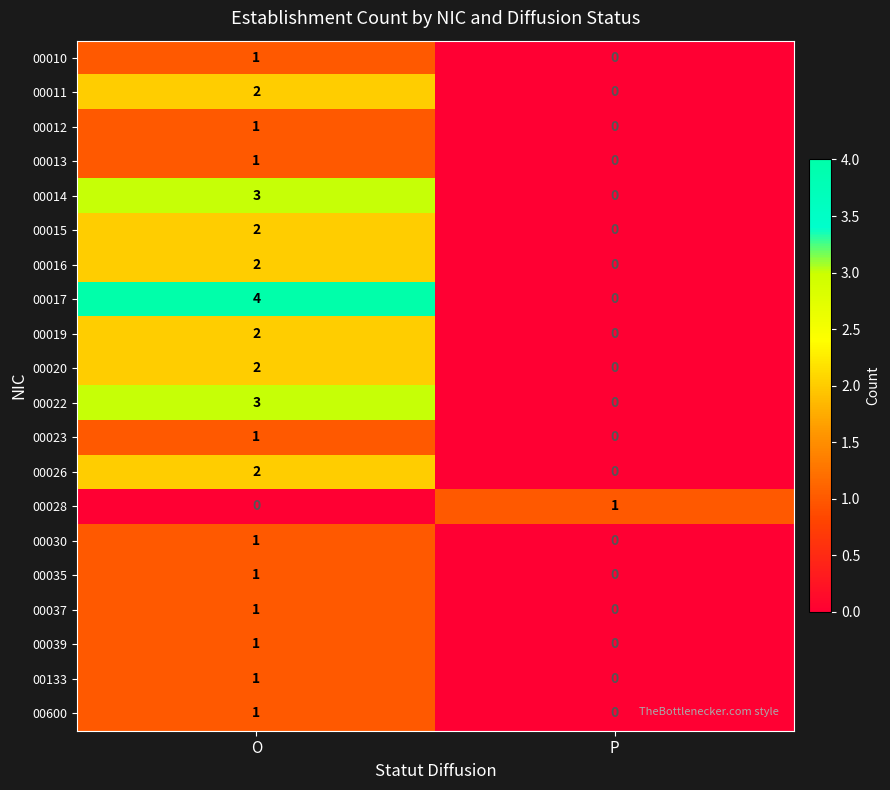

The 00037 series shows 1 at O. True or false?

True